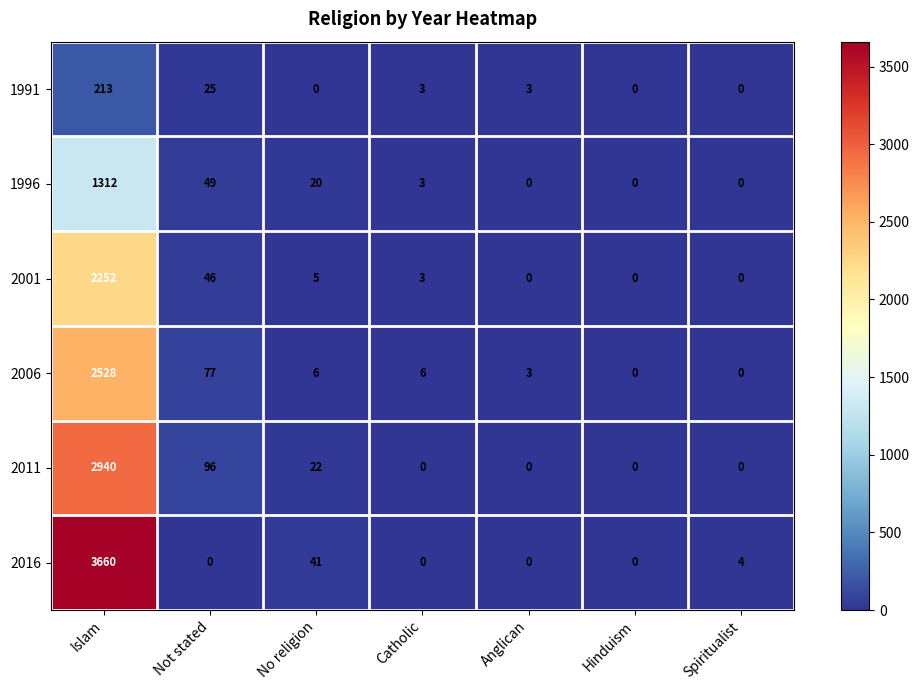

What is the sum of the 2011 values at Islam and Spiritualist?

2940